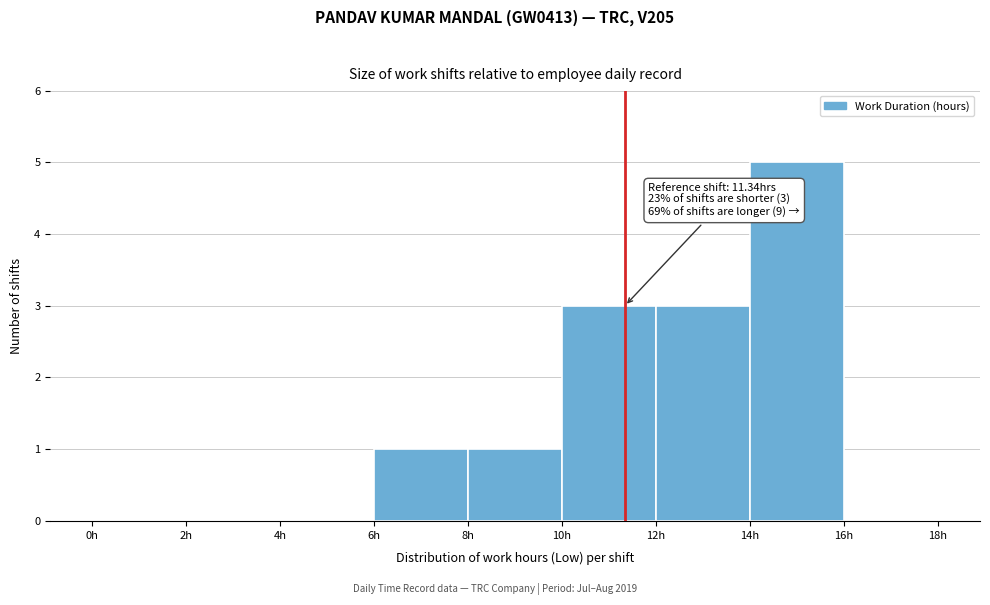

Over which range of the x-axis is the bar tallest?

14 to 16